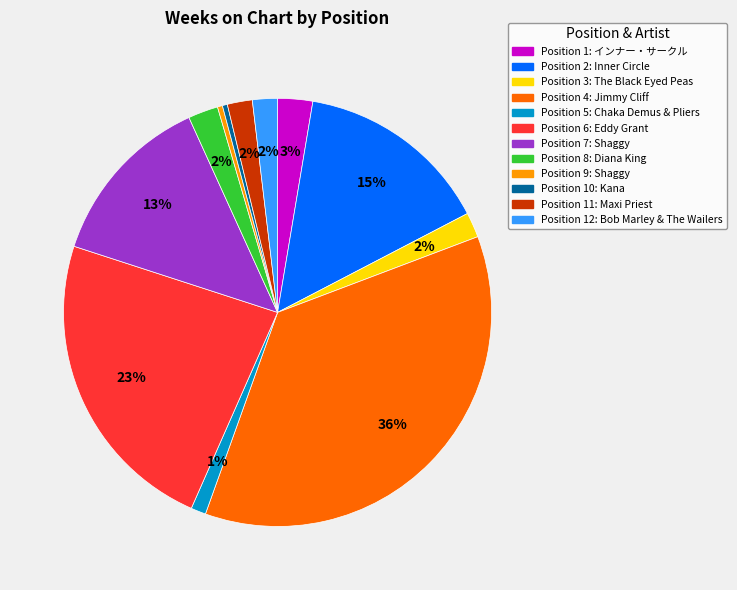

Does any single category account for the majority?

No